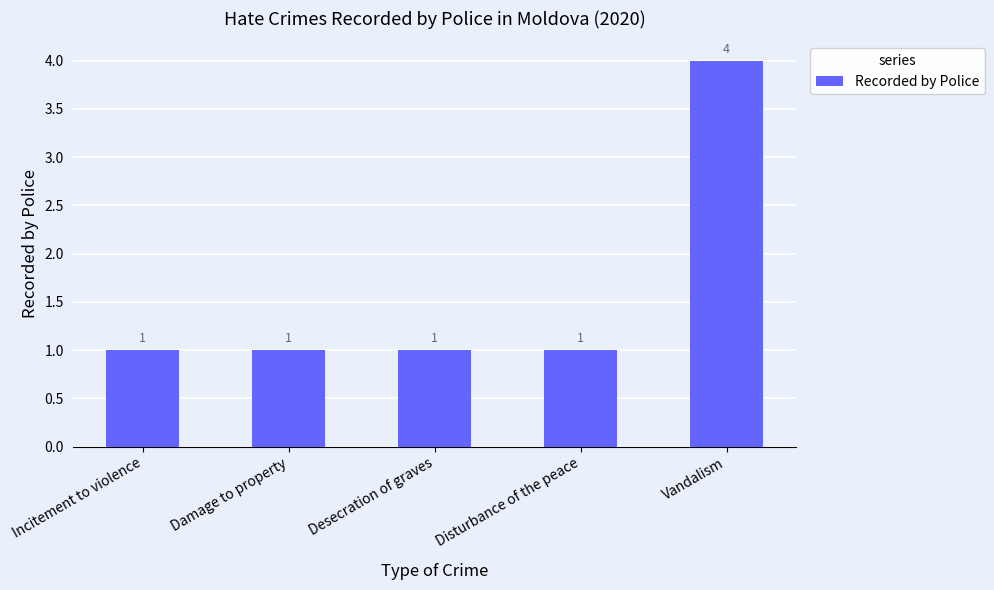

What position from the right is Vandalism?

1